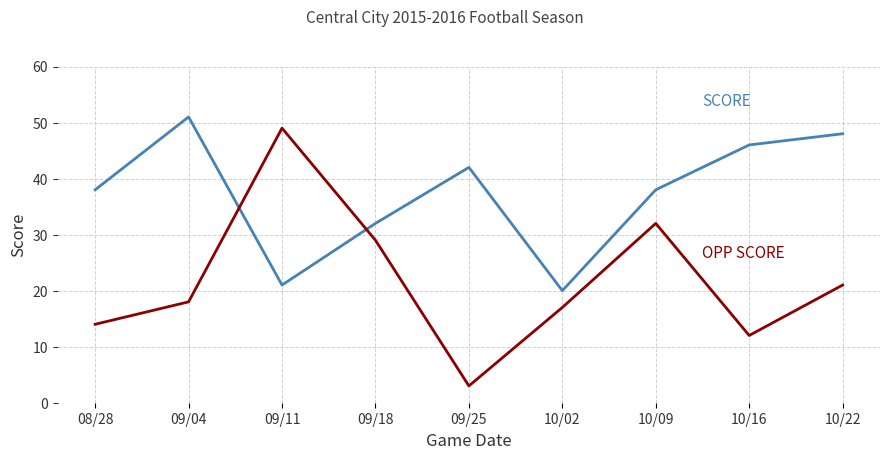

What position from the left is 10/22?

9